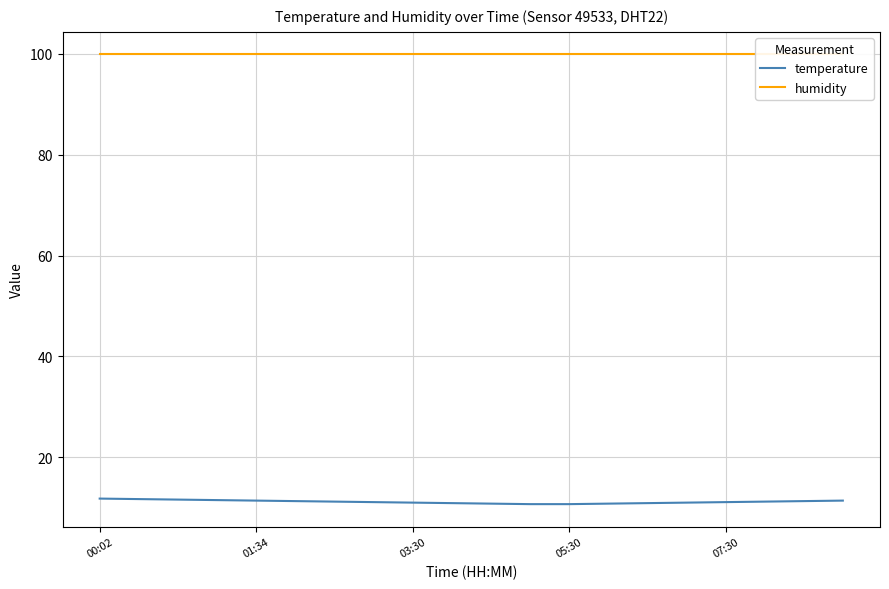

What is the maximum value for temperature?

11.8